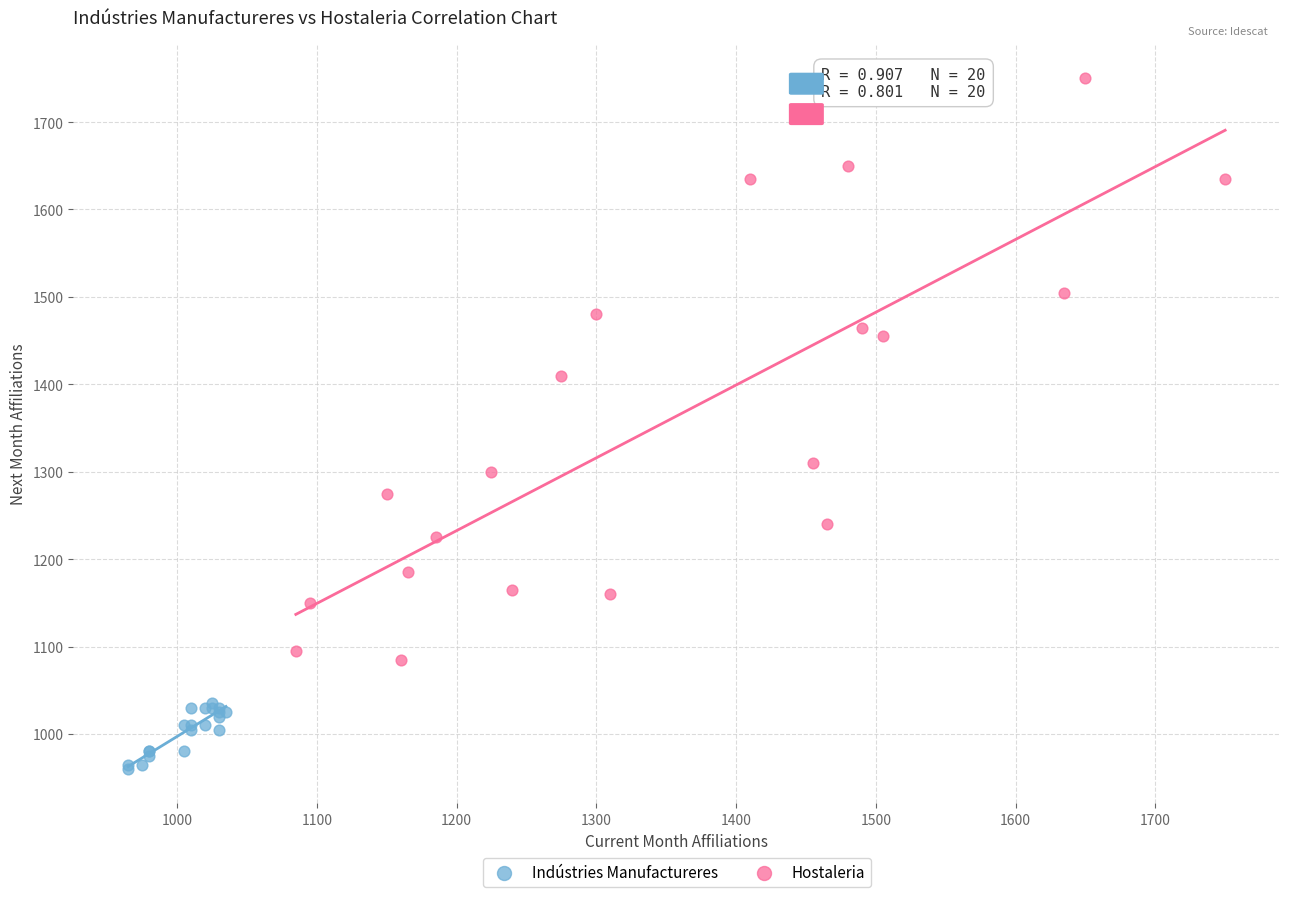

Which series reaches the minimum Y coordinate?

Indústries Manufactureres